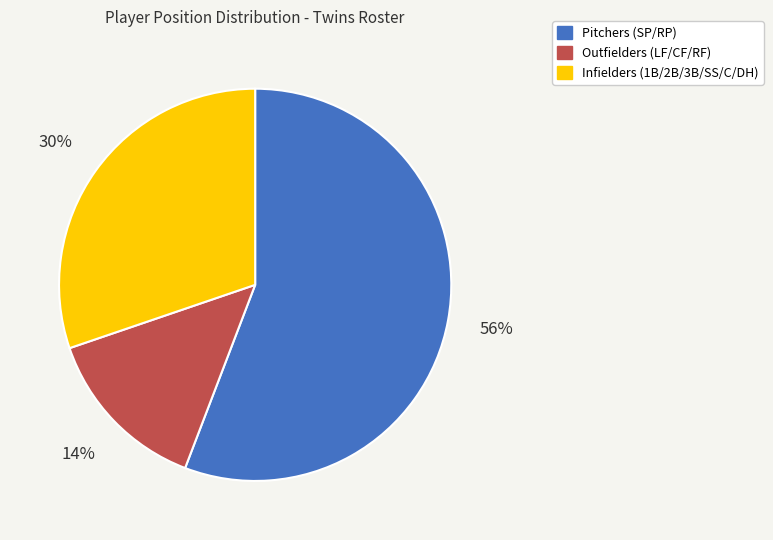

To the nearest percent, what is the average slice percentage?

33%